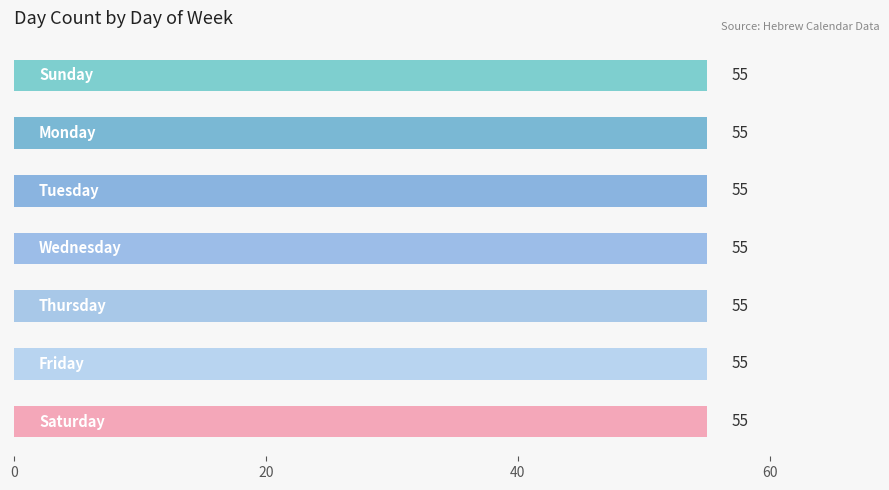

The value at ז' is 99. True or false?

False